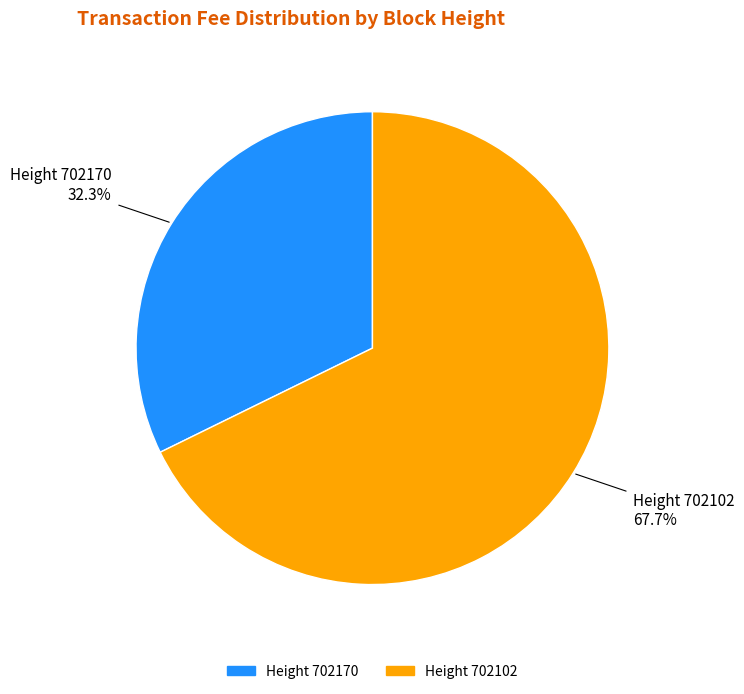

To the nearest percent, what is the average slice percentage?

50%